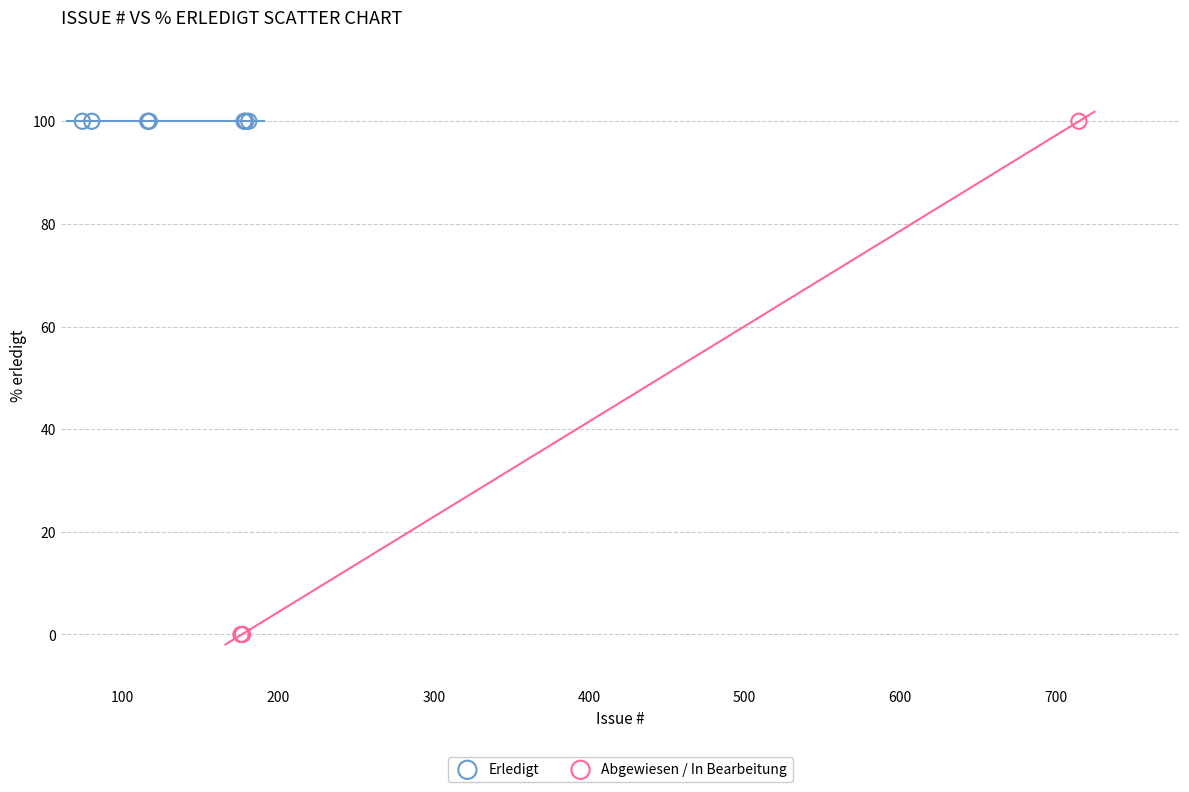

Which series reaches the minimum Y coordinate?

Abgewiesen / In Bearbeitung